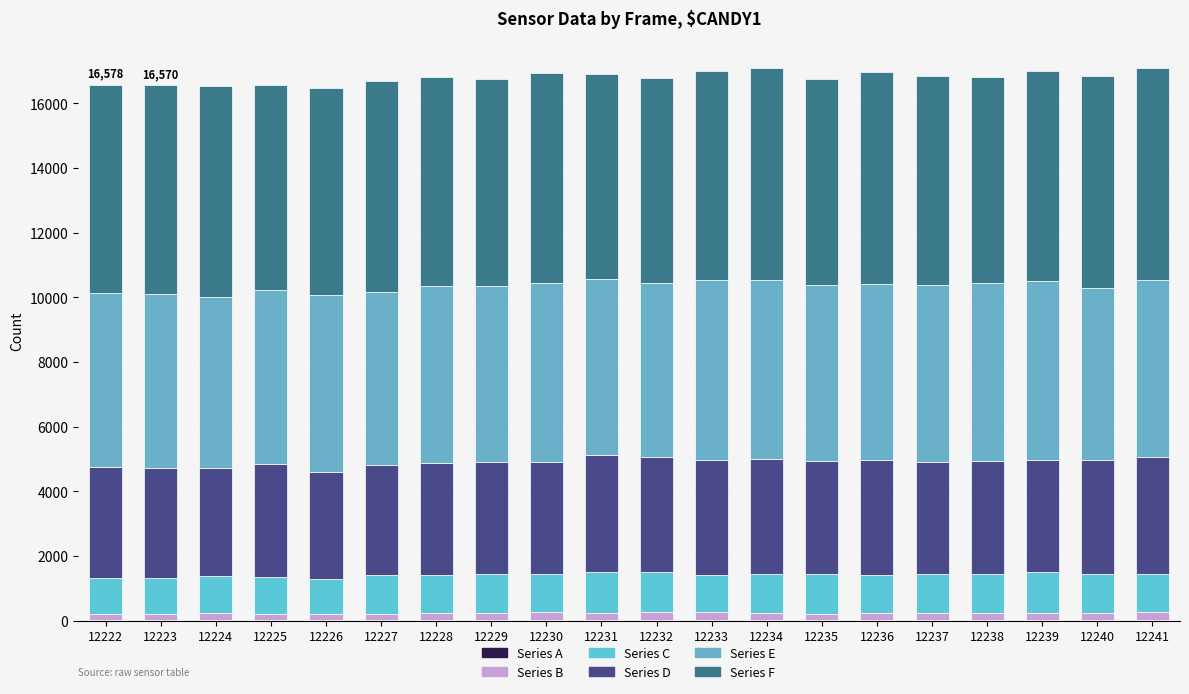

What is the difference between the maximum and minimum values in the Series D series?

306